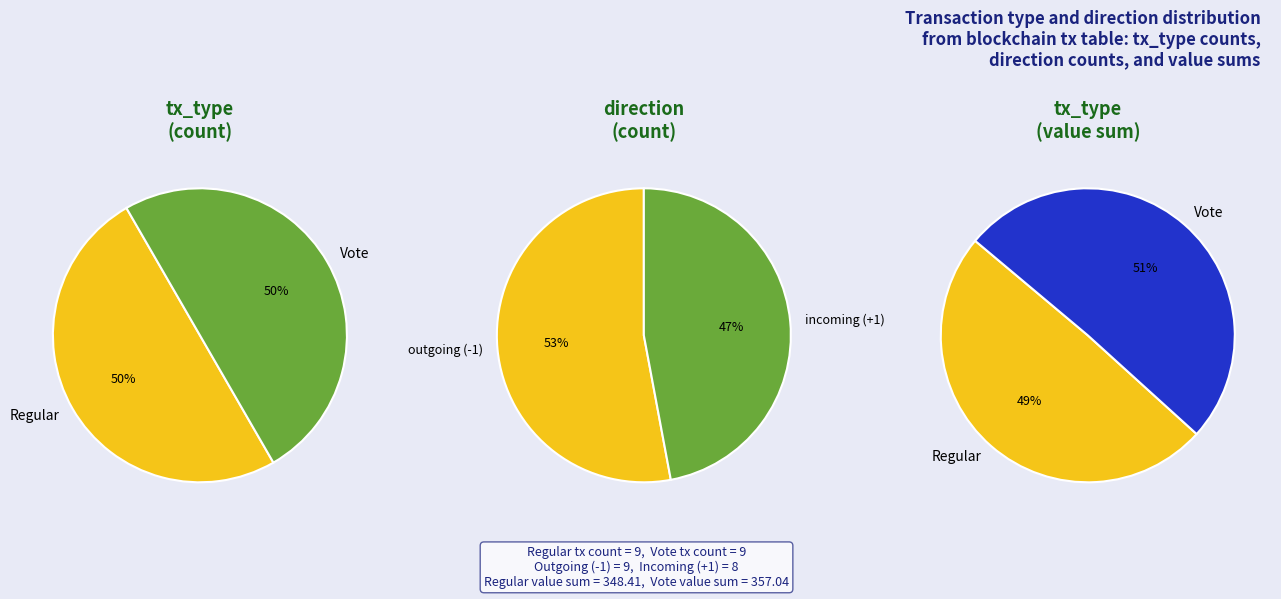

True or false: 8 accounts for 17% of the total.

False